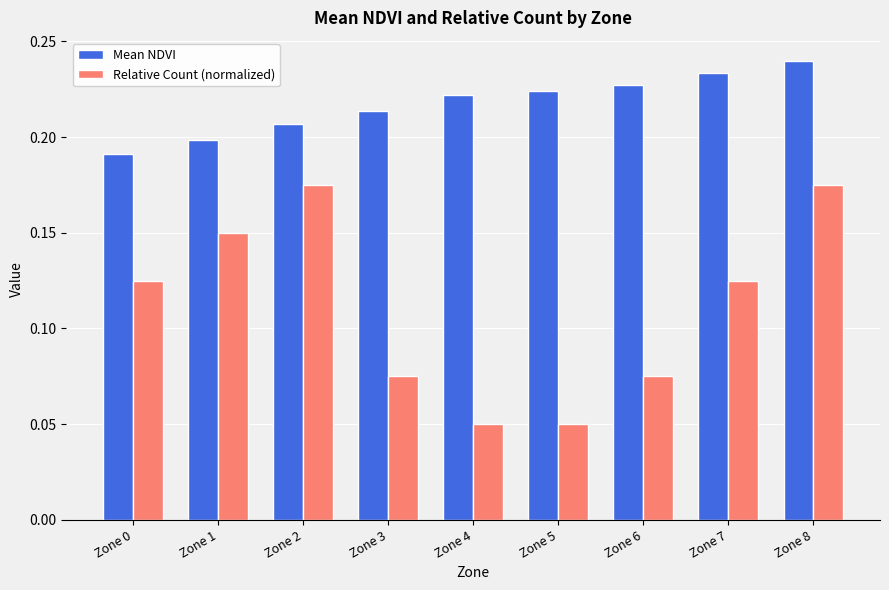

How many groups of bars are there?

9